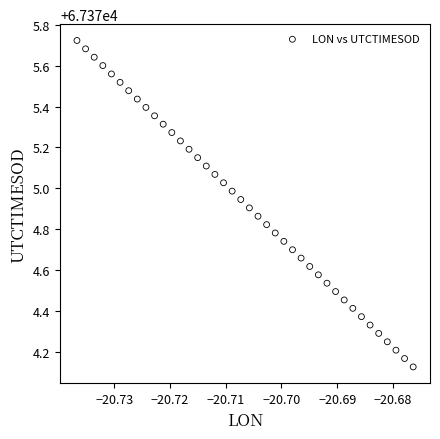

What is the range of Y values (max minus min)?

1.6